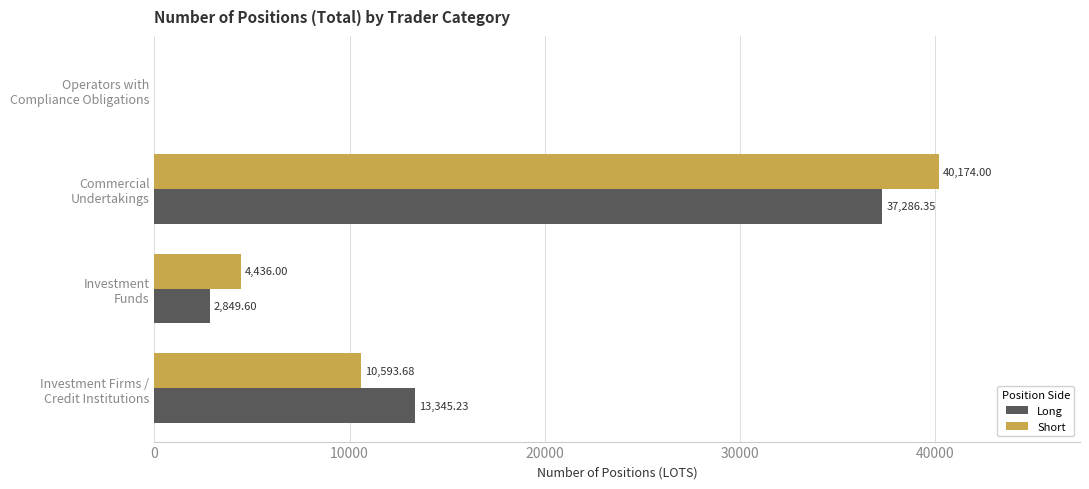

Which series has the largest total across all categories?

Short